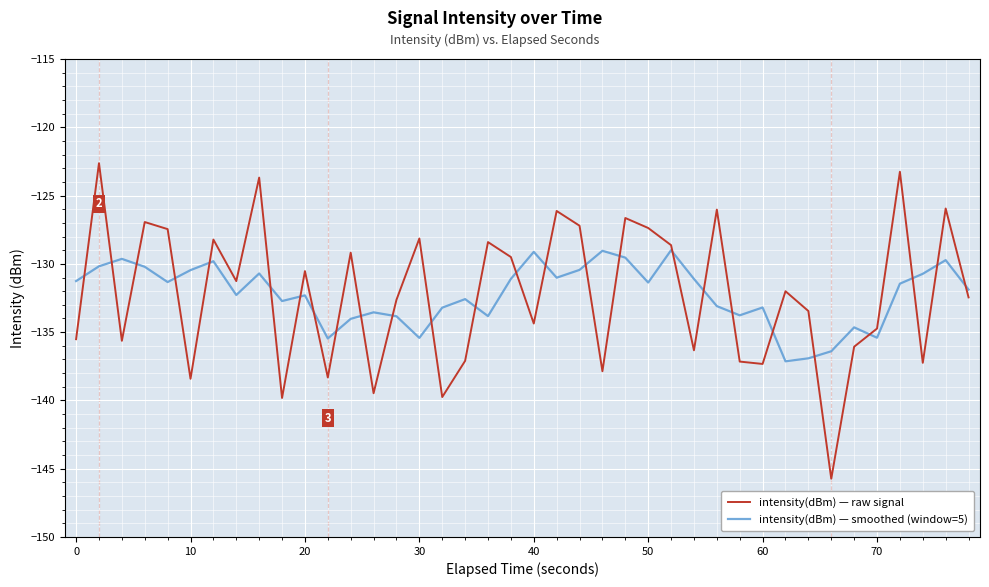

True or false: intensity(dBm) — raw signal and intensity(dBm) — smoothed (window=5) cross at least once.

True